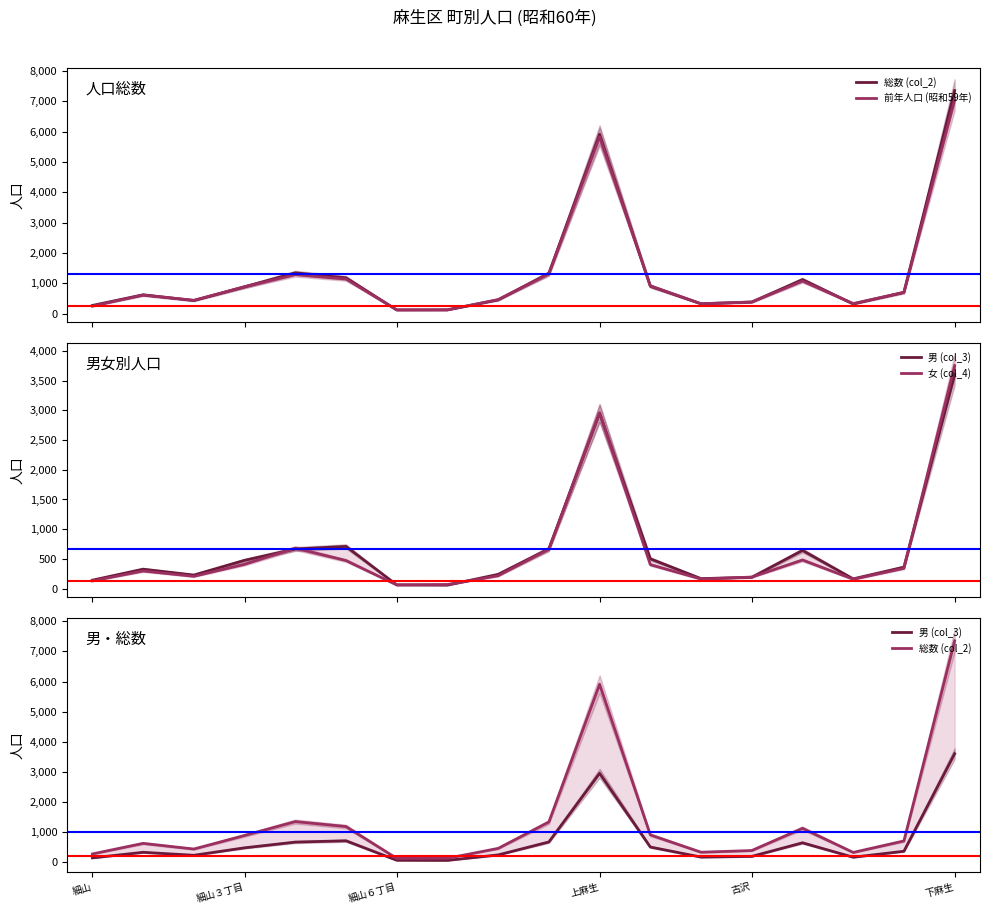

Which has a higher value, 細山３丁目 or 8?

細山３丁目